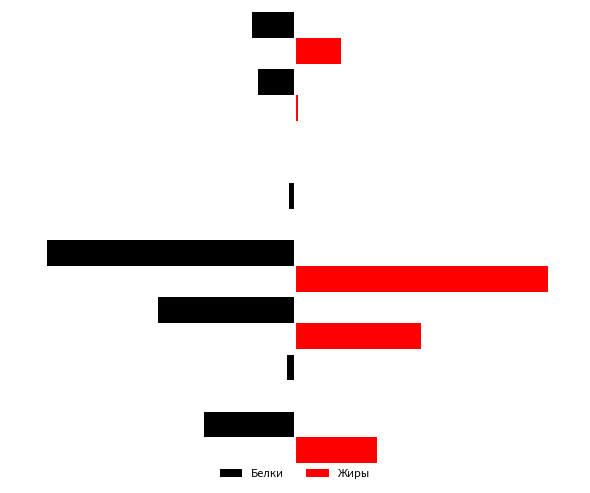

Which series has the largest total across all categories?

Жиры